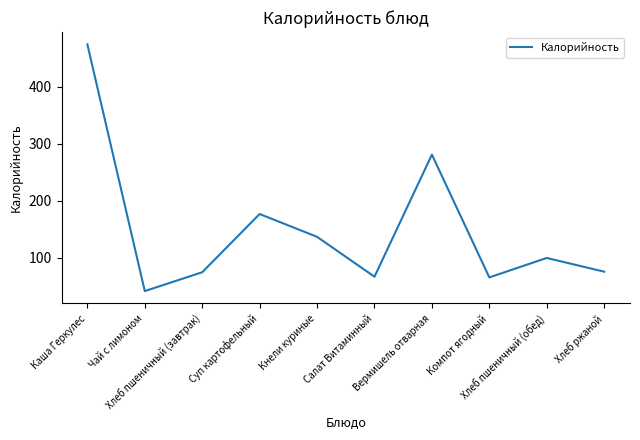

True or false: the data shows 66.0 at Компот ягодный.

True